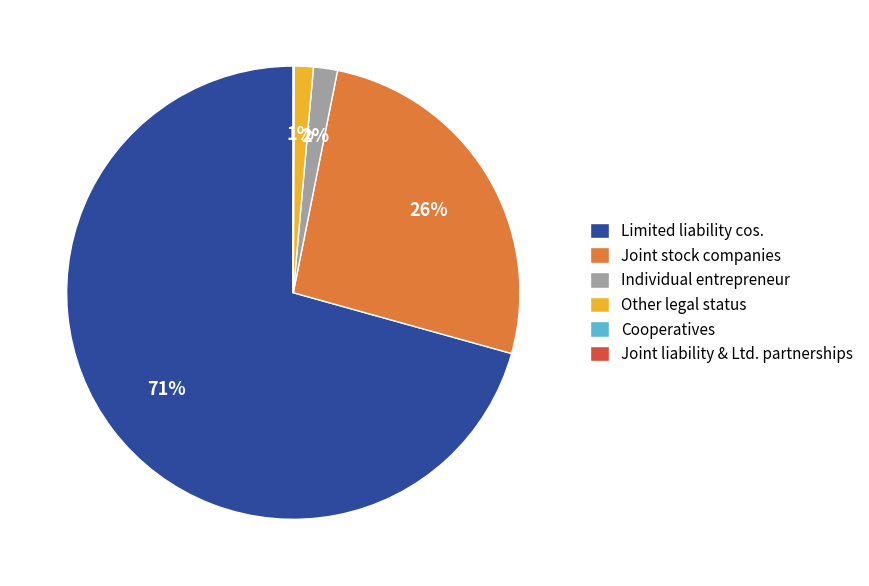

To the nearest percent, what is the average slice percentage?

17%